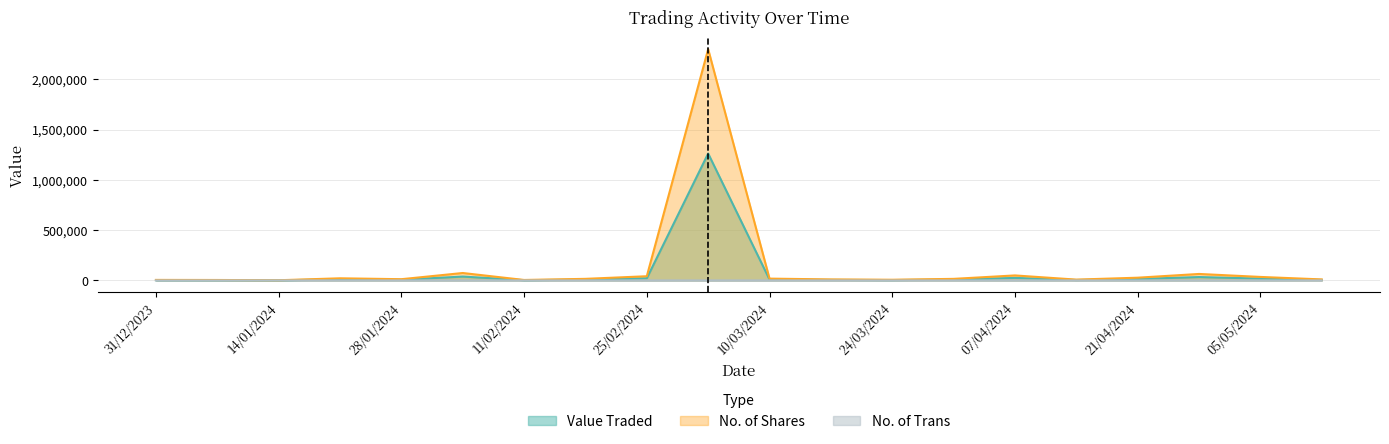

How many interior local peaks does the No. of Shares series have?

5